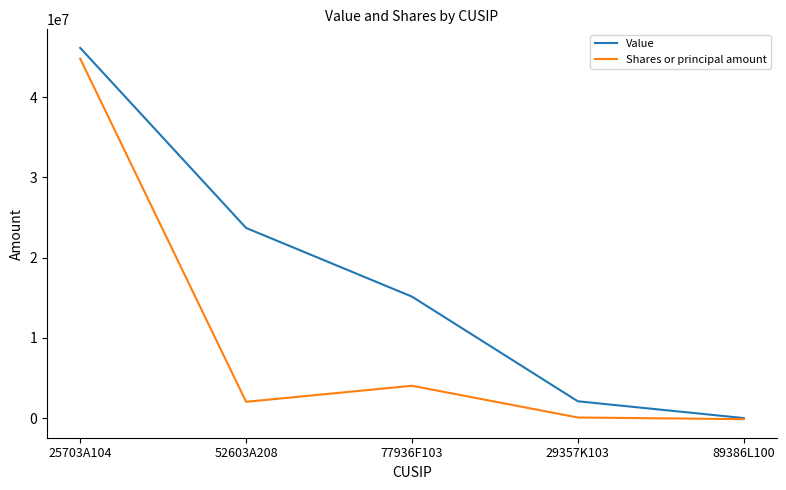

What is the smallest value displayed?

-136004